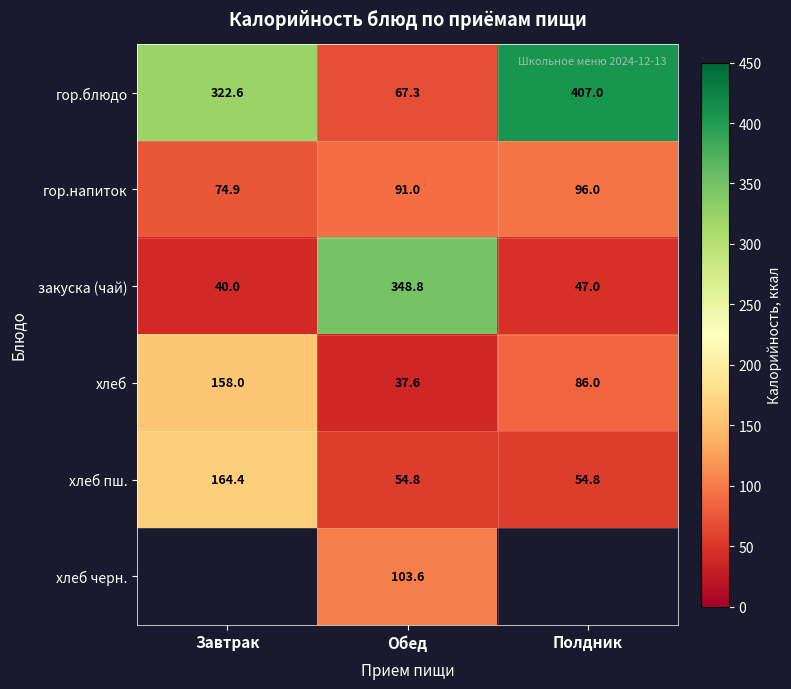

What is the spread (max minus min) of values at Обед?

311.2